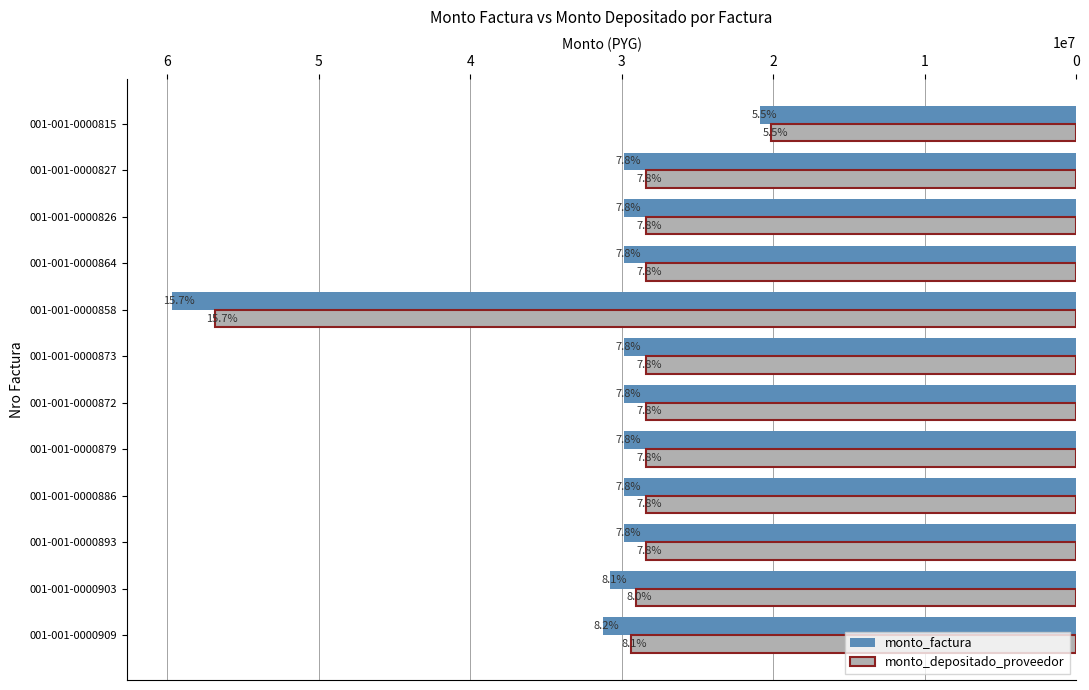

What is the sum of all monto_depositado_proveedor values?

362756630